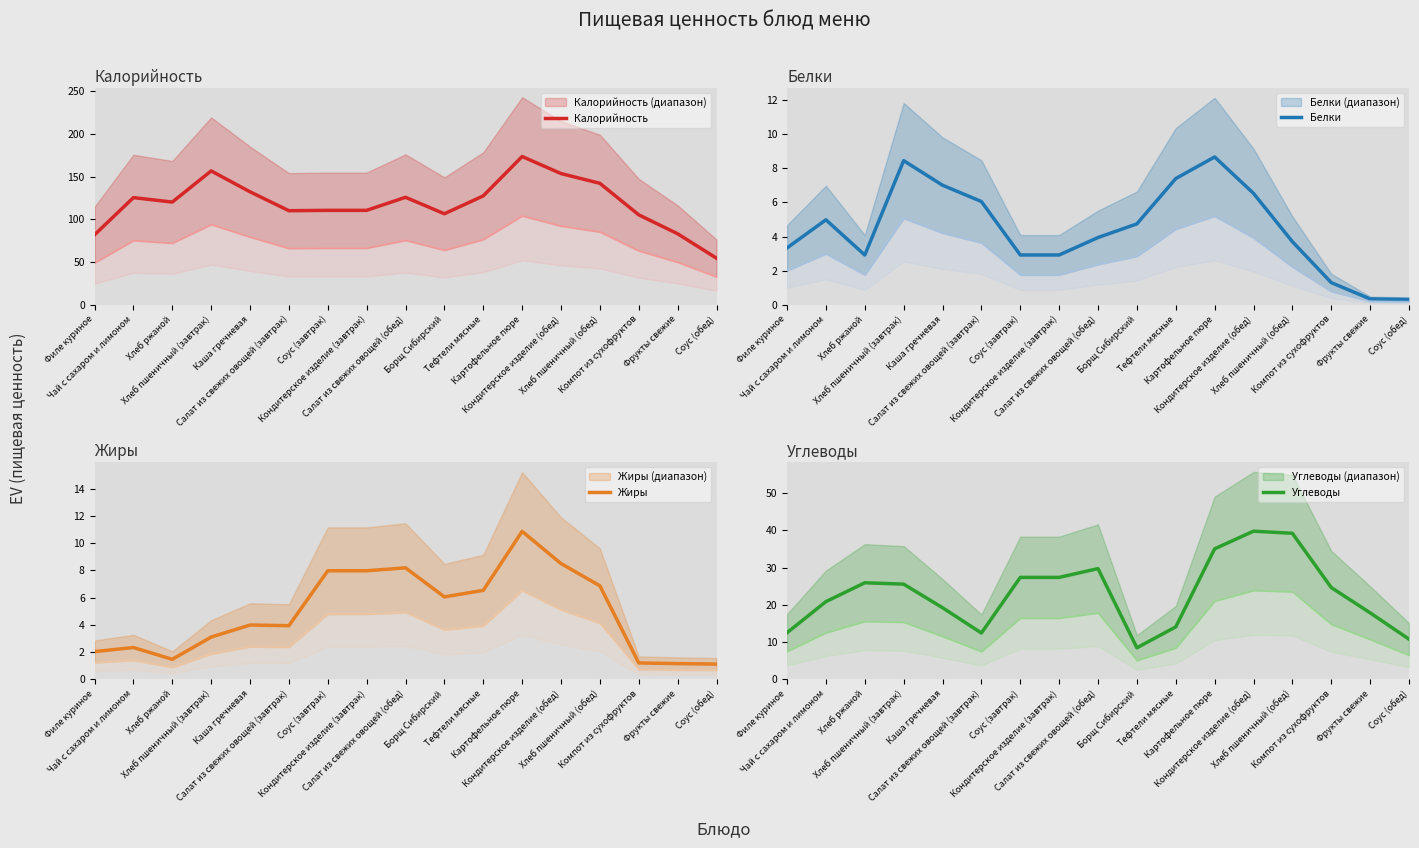

Rank the series at Чай с сахаром и лимоном from lowest to highest value.

Жиры, Белки, Углеводы, Калорийность